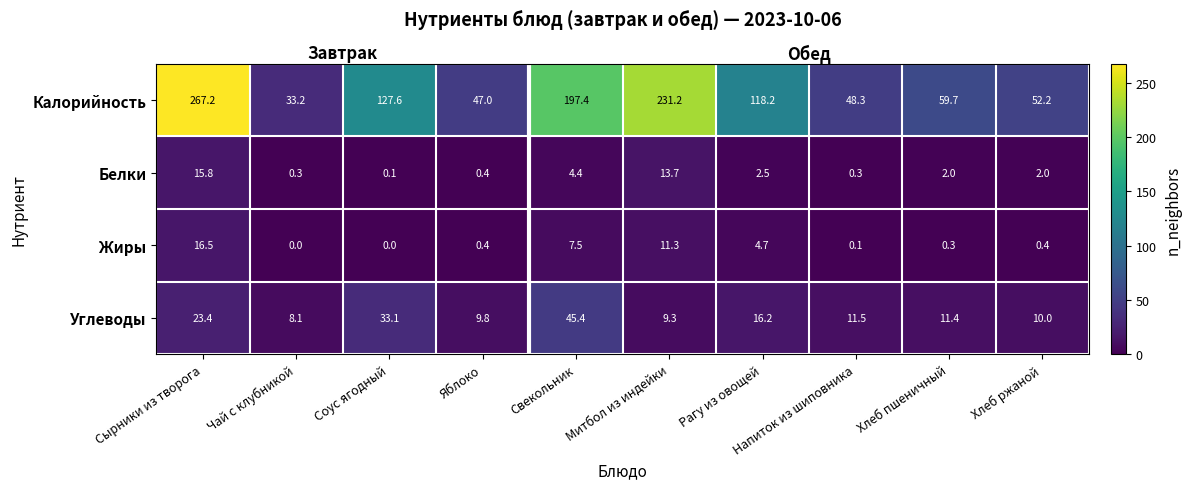

How many data points does each series have?

10